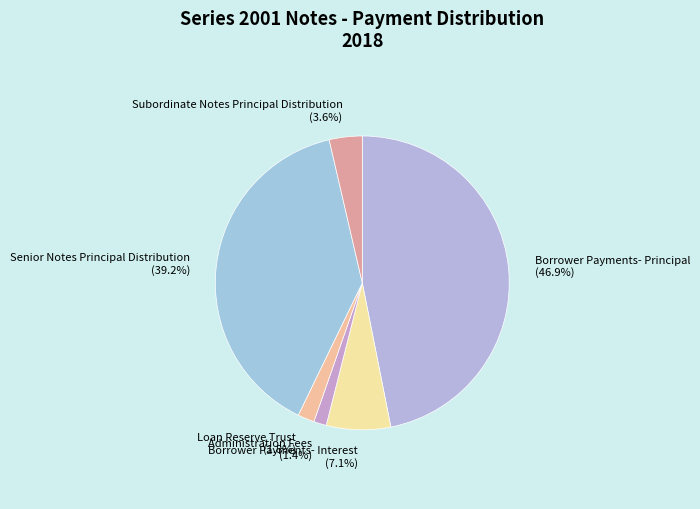

Does any single category account for the majority?

No